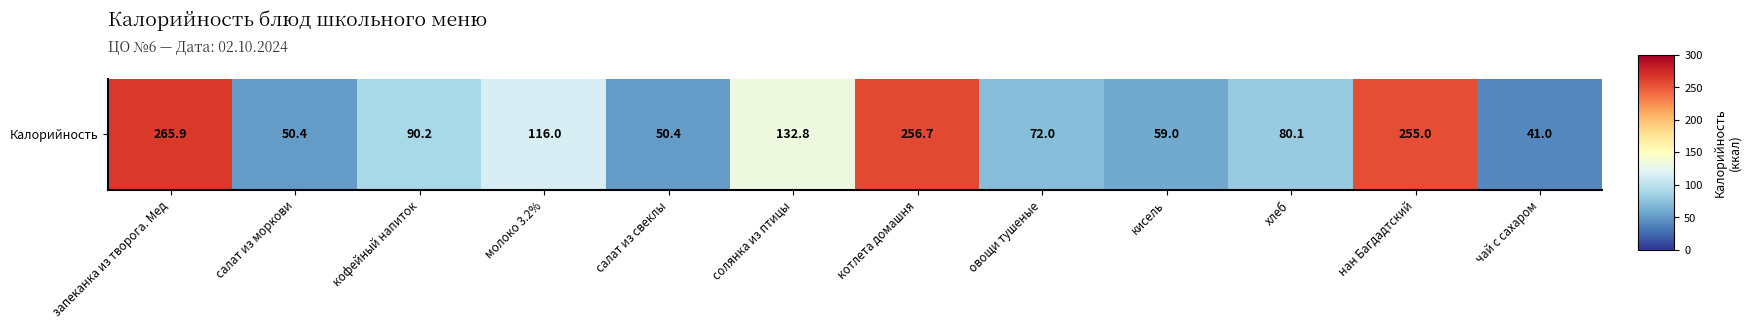

Rank the categories by value from lowest to highest.

чай с сахаром, салат из моркови, салат из свеклы, кисель, овощи тушеные, хлеб, кофейный напиток, молоко 3.2%, солянка из птицы, нан Багдадтский, котлета домашня, запеканка из творога. Мед